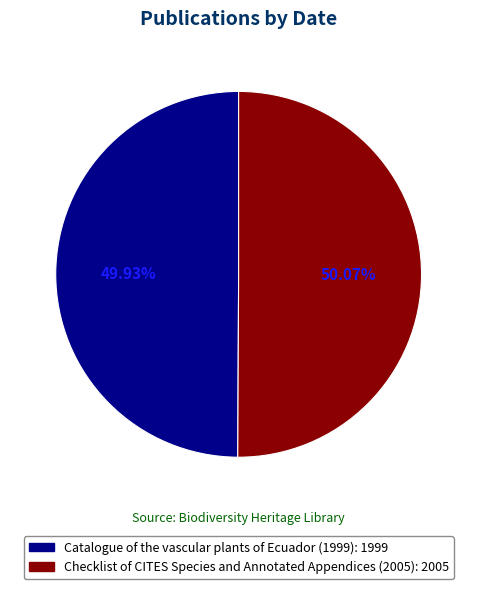

The Catalogue of the vascular plants of Ecuador (1999) slice represents 50% of the pie. True or false?

True